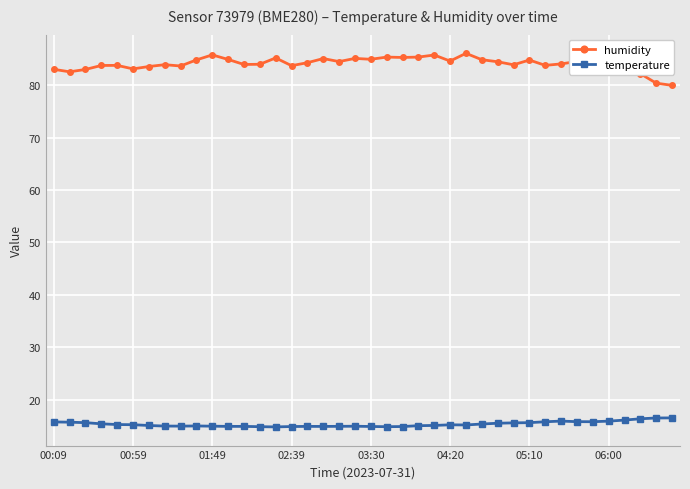

True or false: humidity has more than 2 points higher than both neighbors.

True